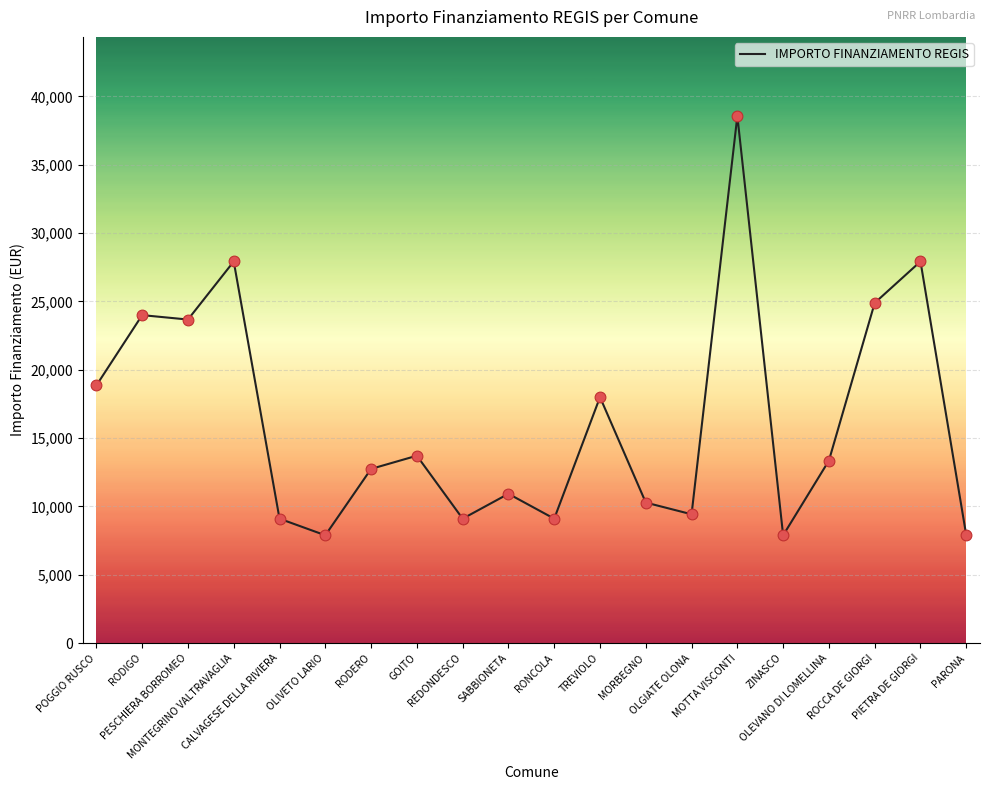

Approximately how many times larger is the value at PIETRA DE GIORGI compared to CALVAGESE DELLA RIVIERA?

3.1